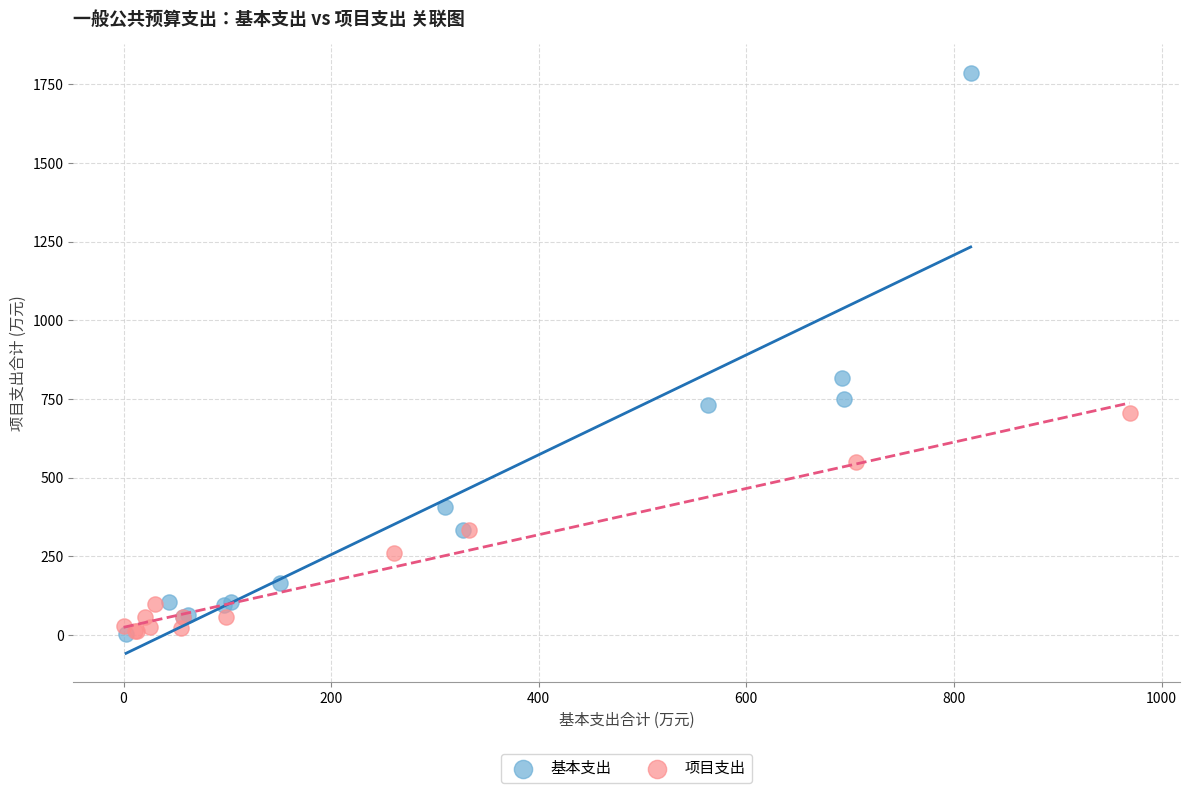

Which series reaches the maximum Y coordinate?

基本支出